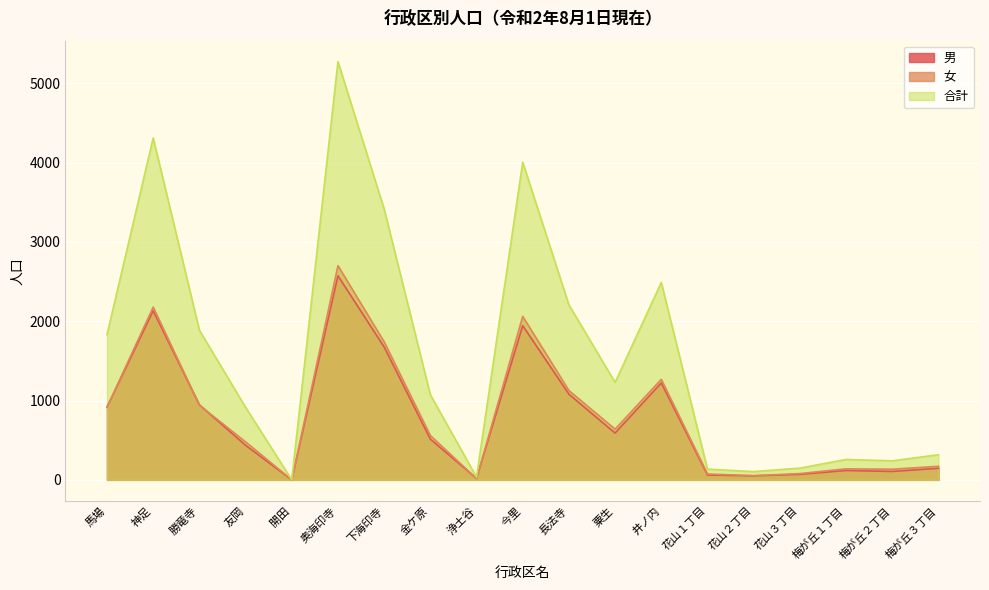

At which category does 男 reach its first local valley?

開田